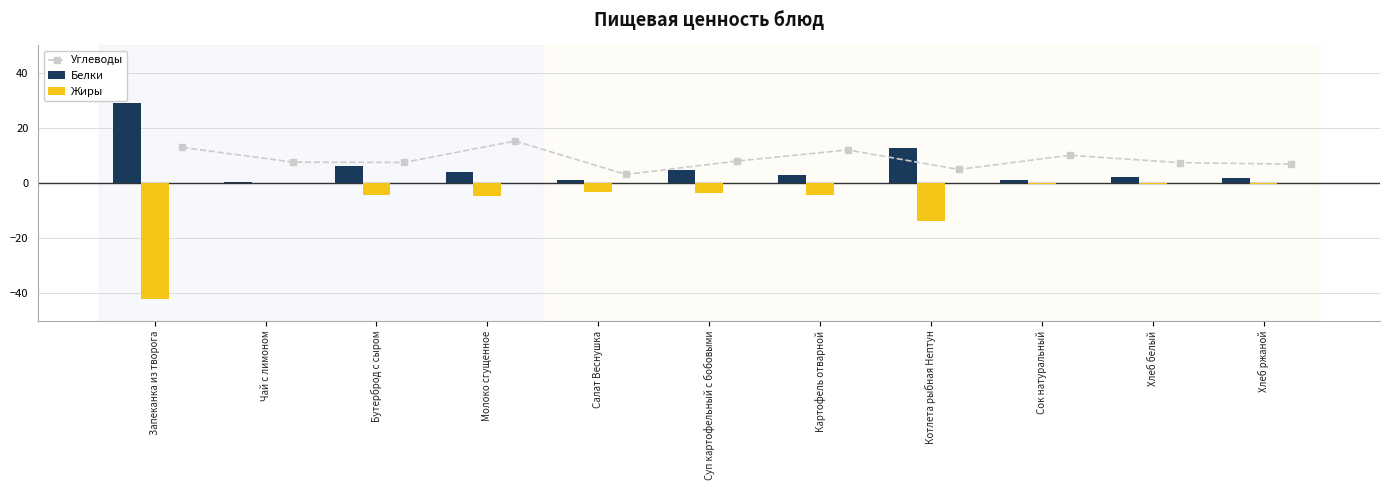

Which category has the highest value in the Белки series?

Запеканка из творога